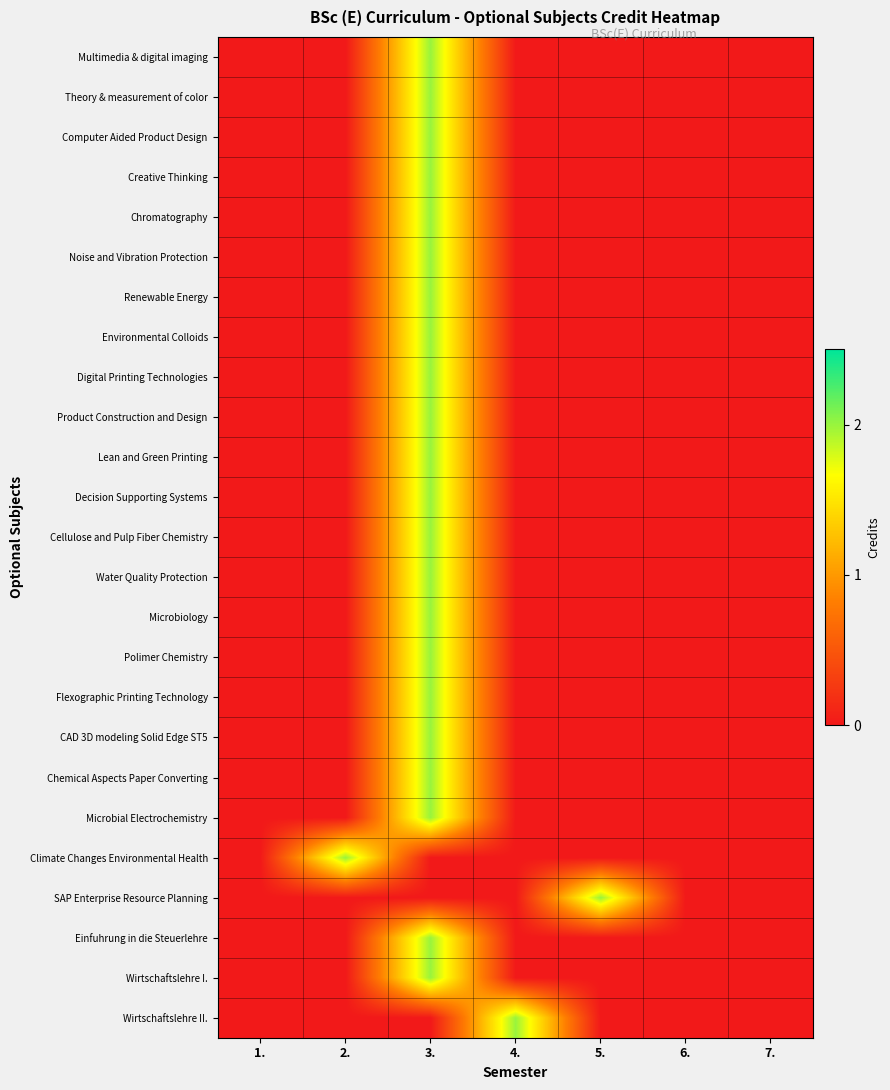

Count the number of data series in this chart.

25